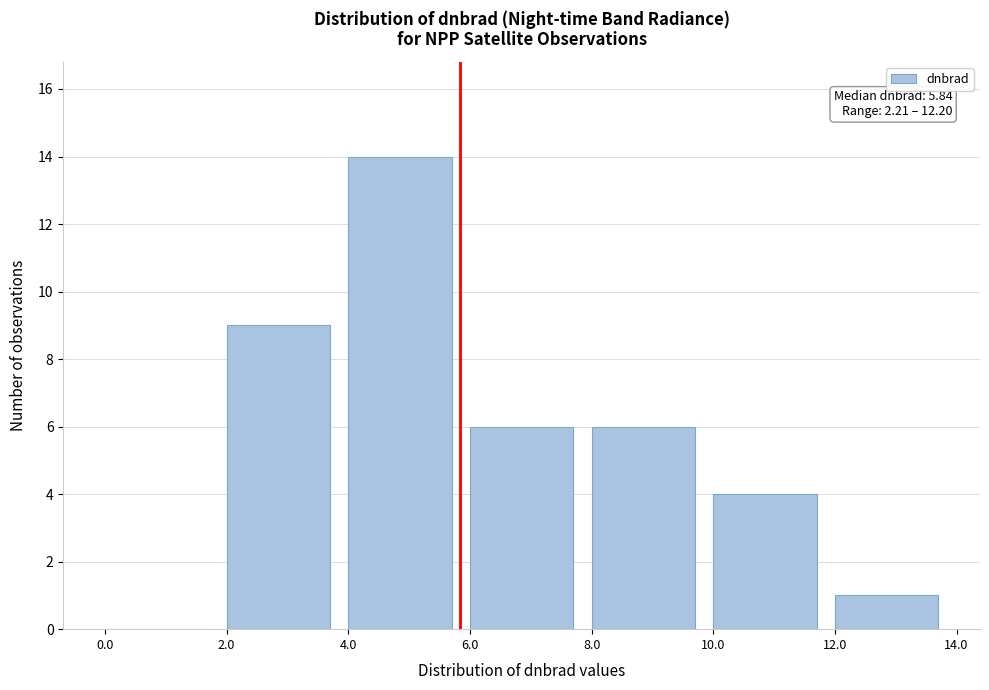

Which range on the x-axis has the tallest bar?

4.0 to 6.0